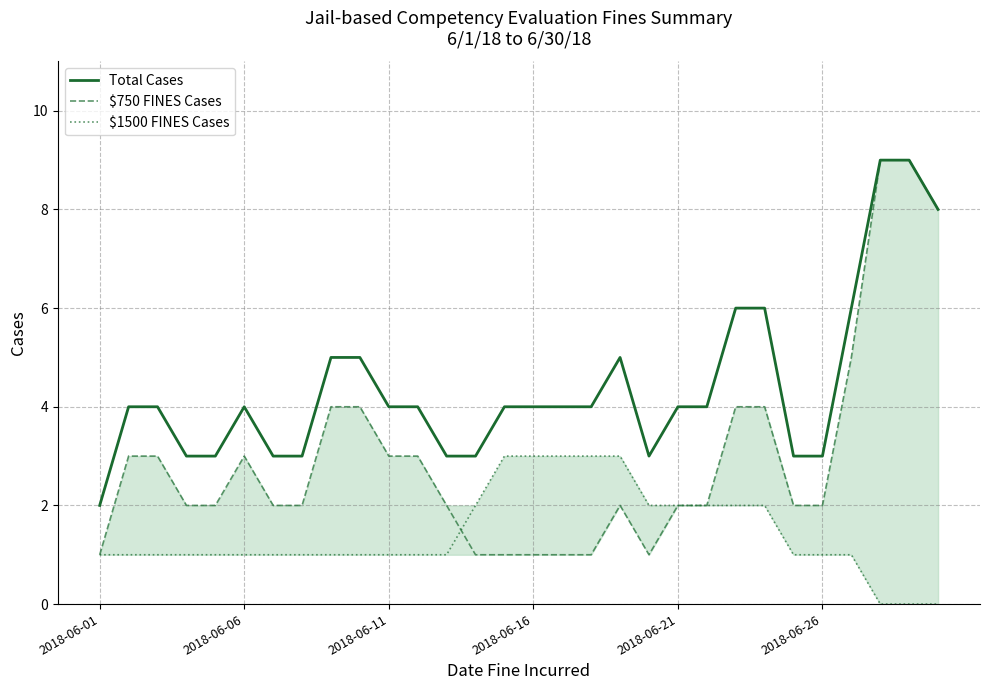

How many series are shown in this chart?

3